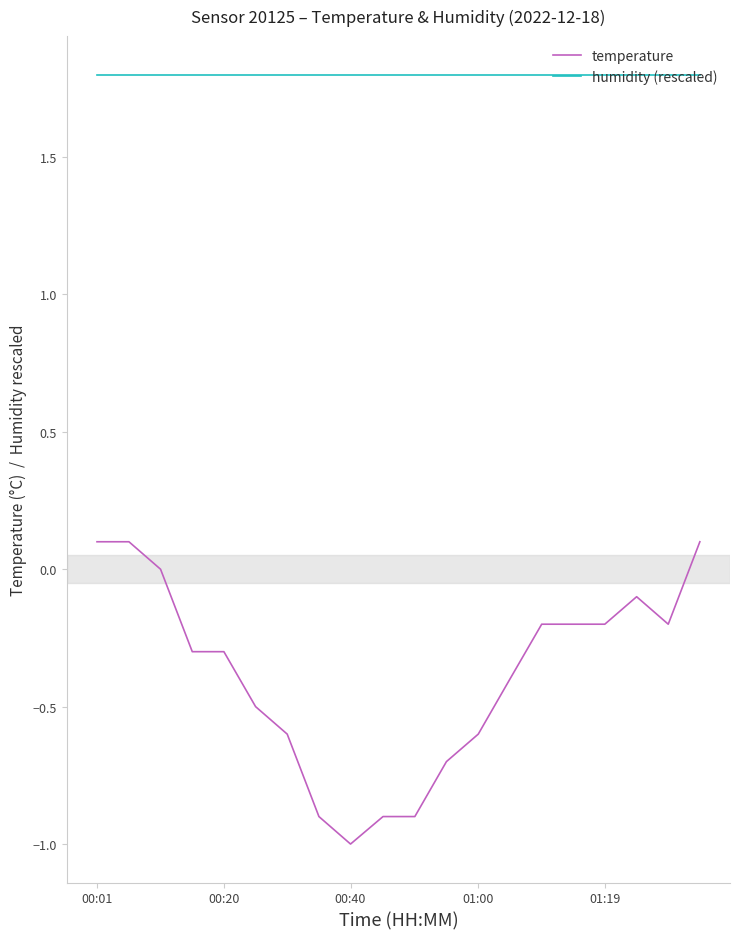

Rank the series by their average value, from highest to lowest.

humidity (rescaled), temperature